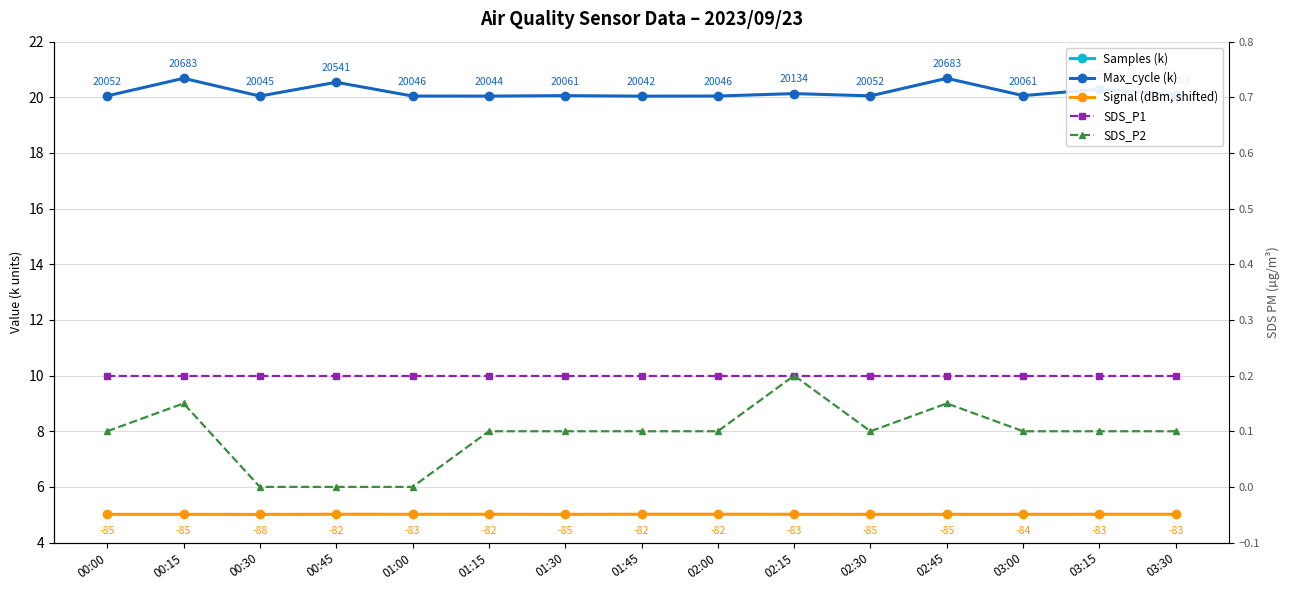

Between 00:00 and 02:15, which series saw the biggest shift?

Samples (k)